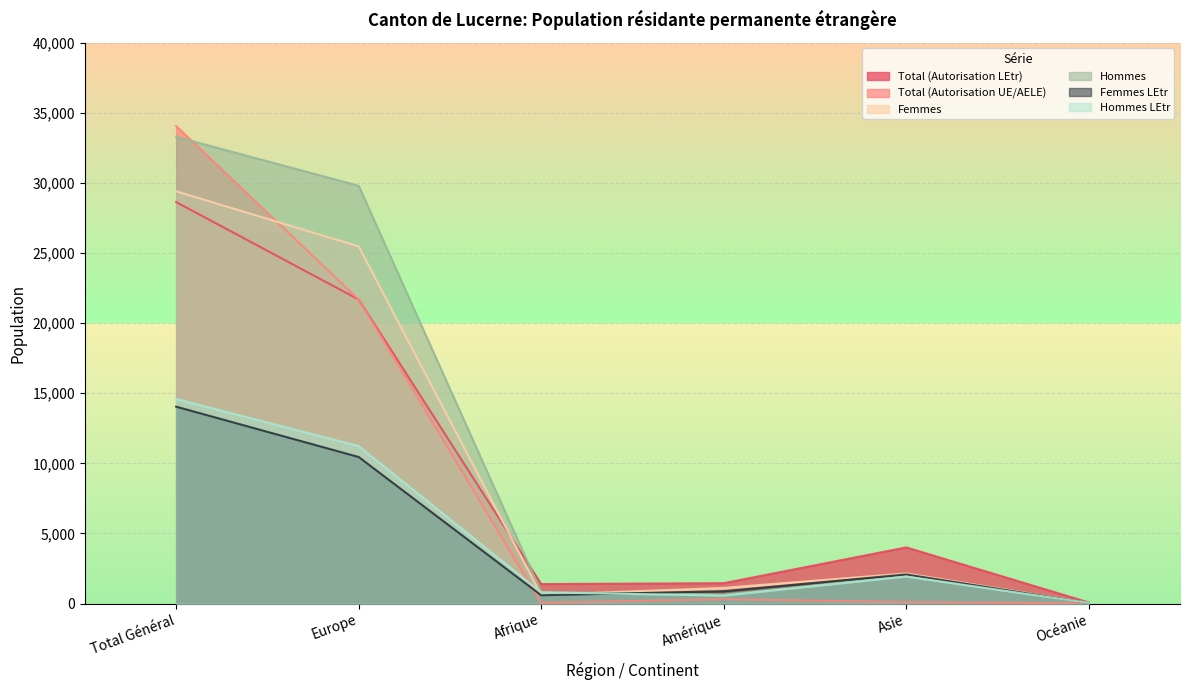

What is the total value across all series at Océanie?

254